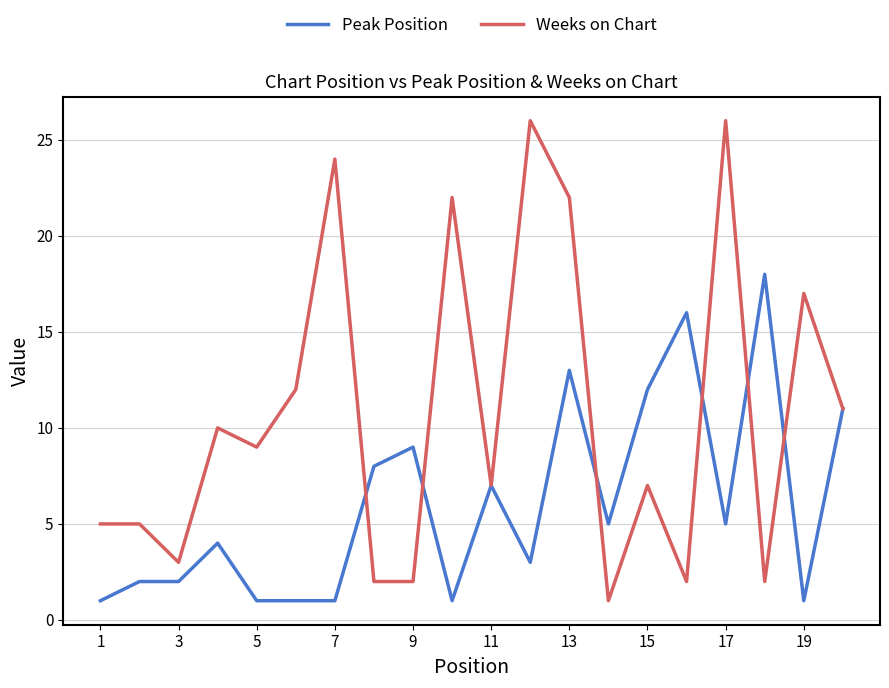

Which series has the widest spread of values?

Weeks on Chart